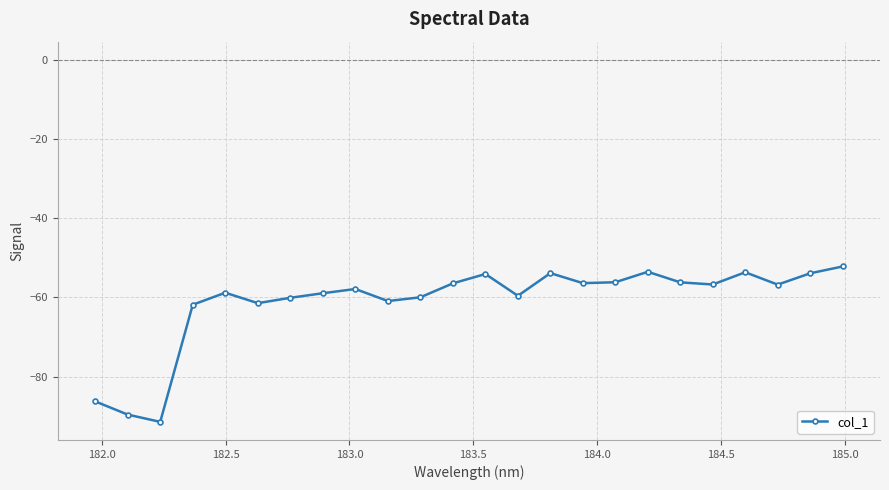

How many points are lower than both their immediate neighbors (excluding endpoints)?

7